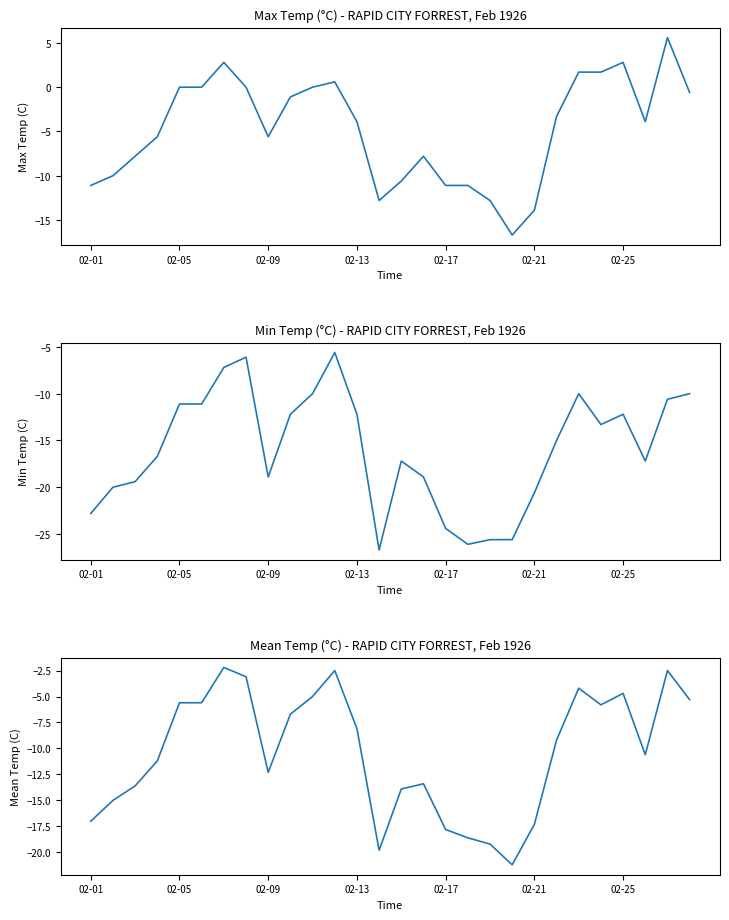

How many distinct data groups are displayed?

3